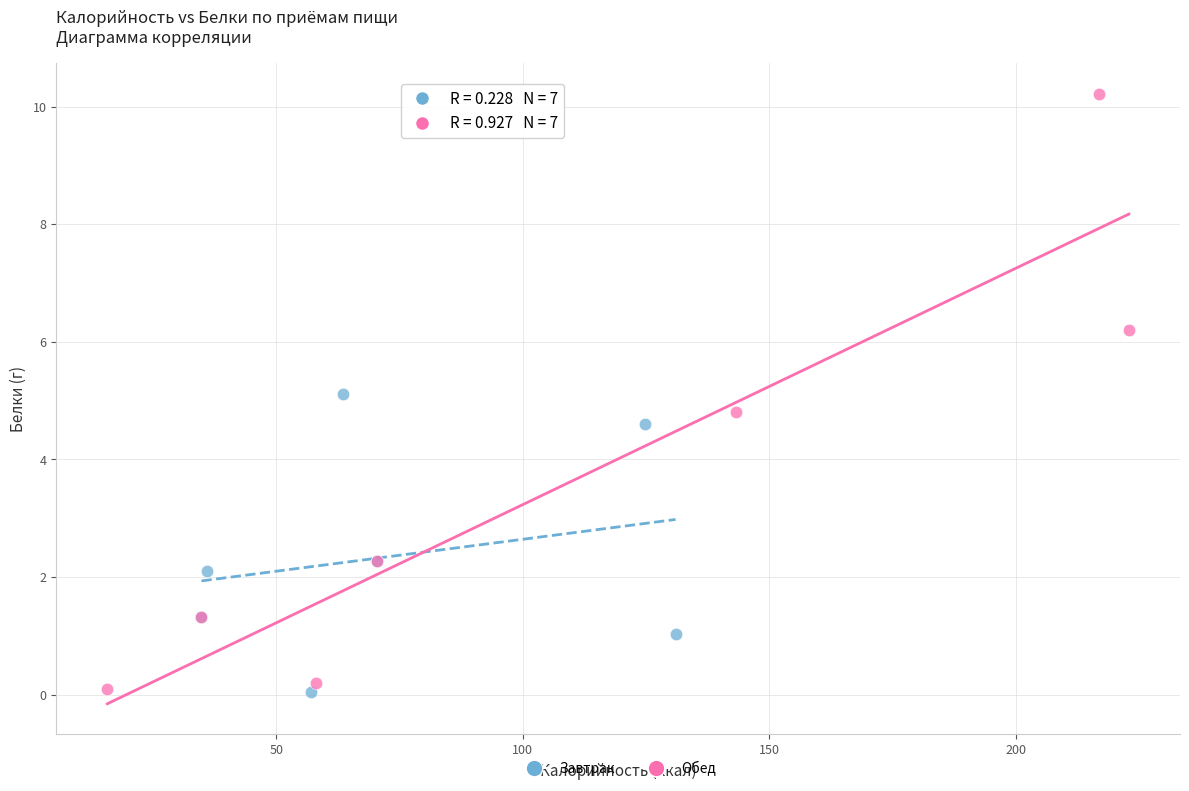

Which series contains the highest Y value?

Обед